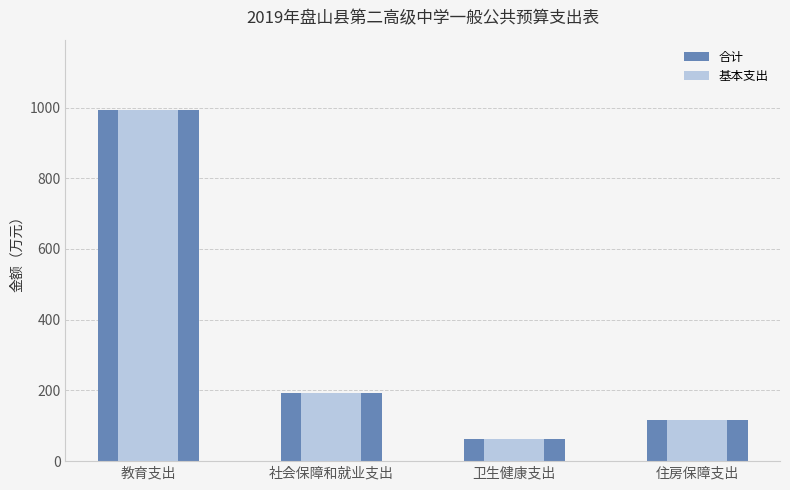

Between 教育支出 and 住房保障支出, which is larger?

教育支出